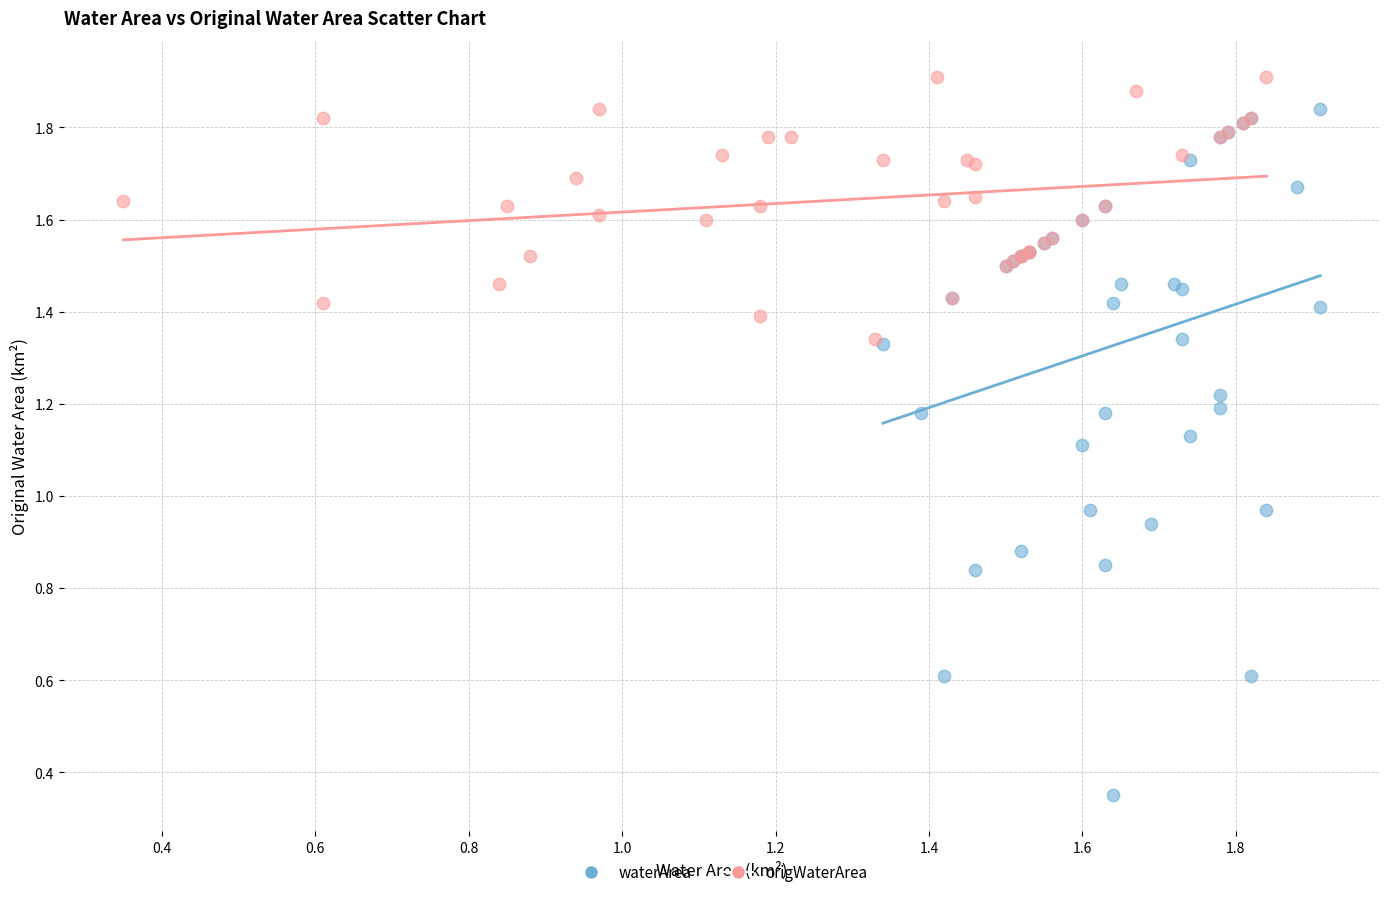

Which series reaches the maximum Y coordinate?

origWaterArea